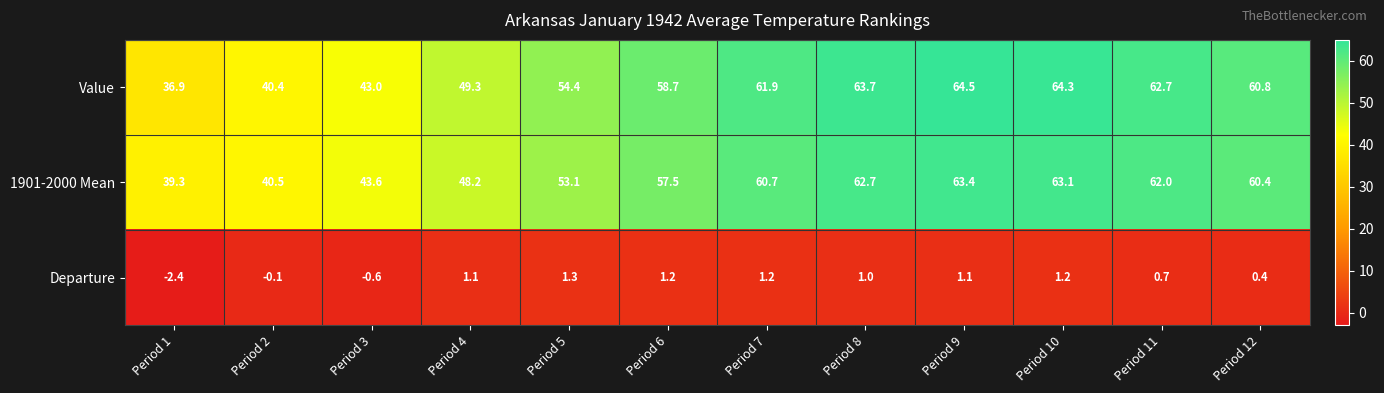

What is the difference between the maximum and minimum values in the Departure series?

3.7